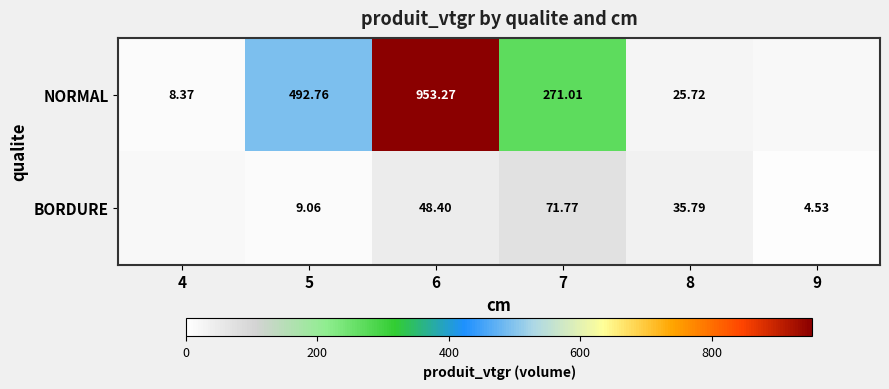

At 5, list the series in order from largest to smallest.

NORMAL, BORDURE